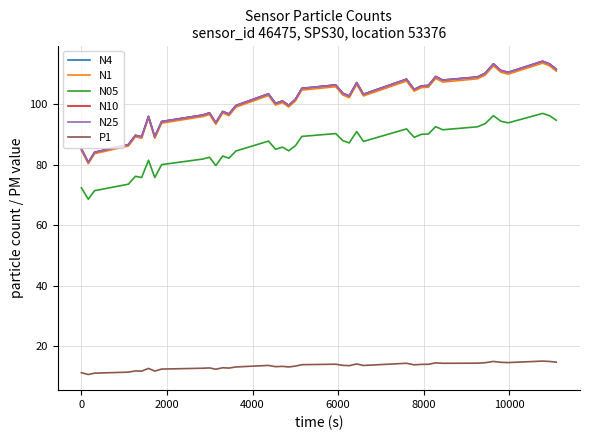

What is the lowest value of the N05 series?

68.6